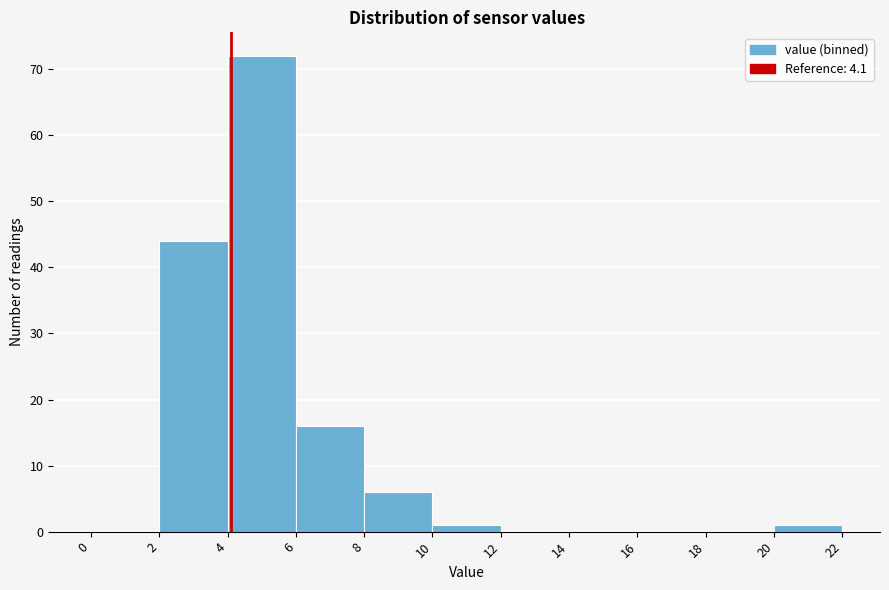

Reading left to right, list every bar in this chart as the range it spans on the x-axis followed by its height. The values are not printed on the chart, so give them approximately, as read against the axis.

0 to 2: 0
2 to 4: 44
4 to 6: 72
6 to 8: 16
8 to 10: 6
10 to 12: 1
12 to 14: 0
14 to 16: 0
16 to 18: 0
18 to 20: 0
20 to 22: 1